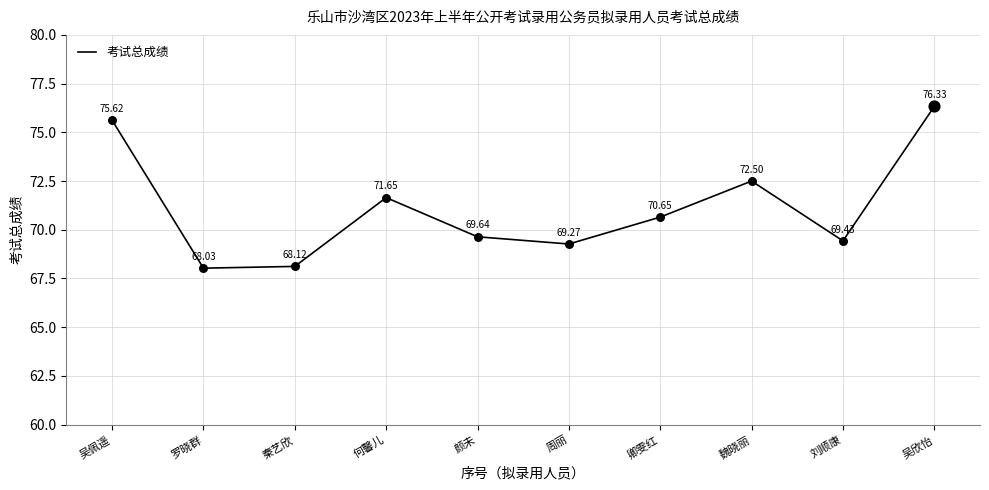

What is the change in value from 秦艺欣 to 颜未?

+1.5